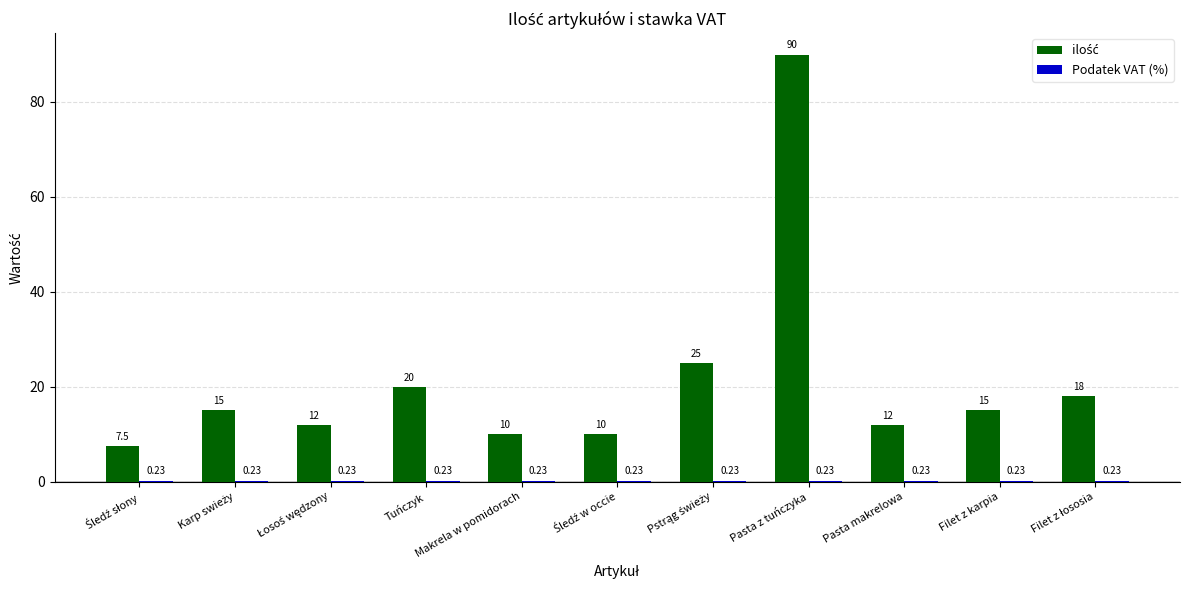

At which category is the sum across all series the highest?

Pasta z tuńczyka